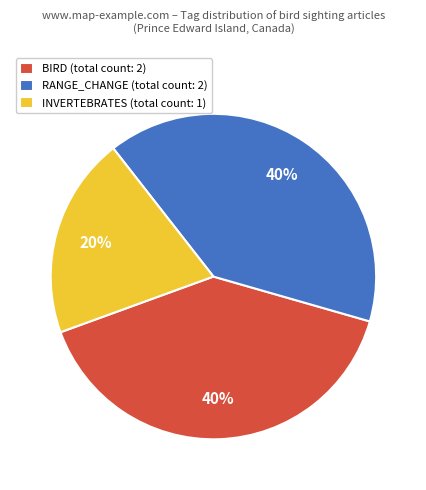

Which slice is the smallest?

INVERTEBRATES (total count: 1)